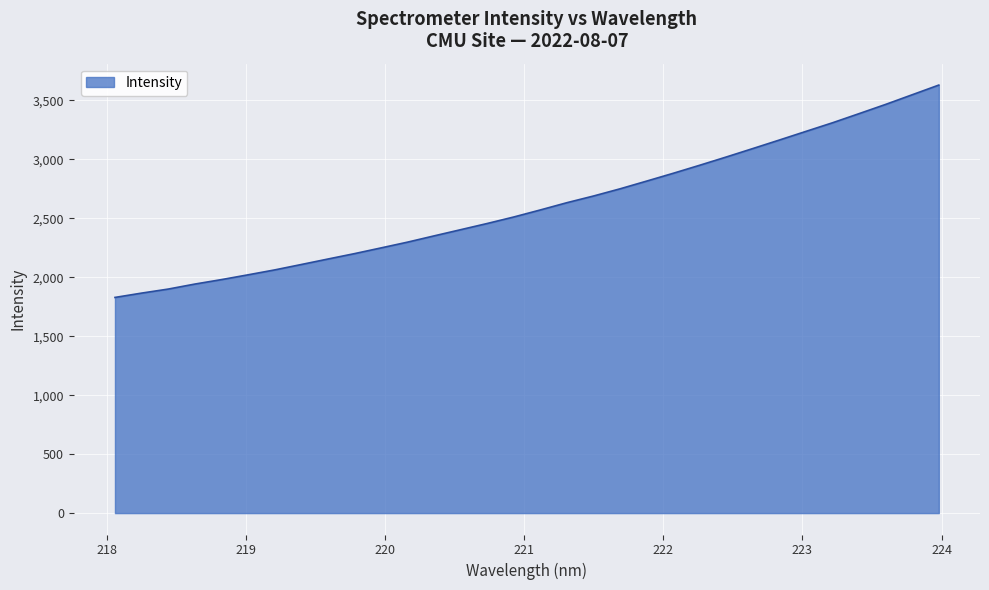

What is the minimum value shown in the chart?

1829.4